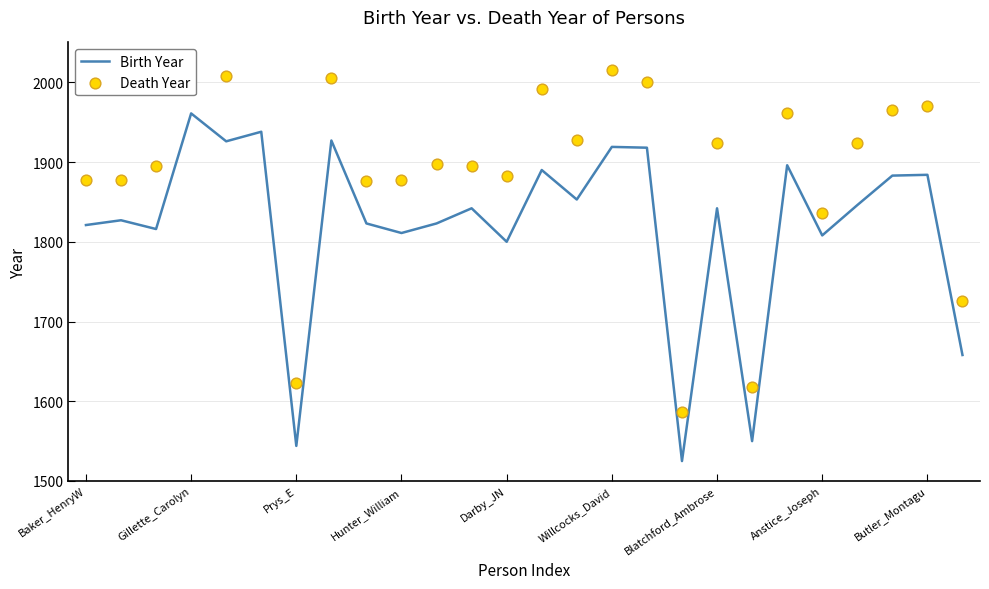

Approximately how many times larger is the value at Hoh_FM1 compared to Blatchford_Ambrose?

1.0